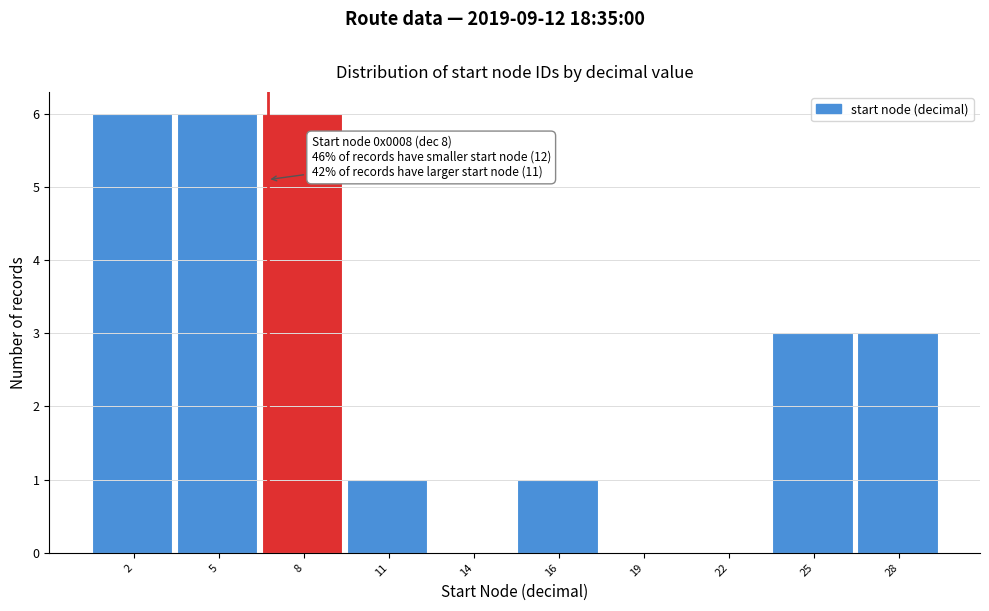

Reading right to left, list all the values displayed in this chart.

28=3	25=3	22=0	19=0	16=1	14=0	11=1	8=6	5=6	2=6